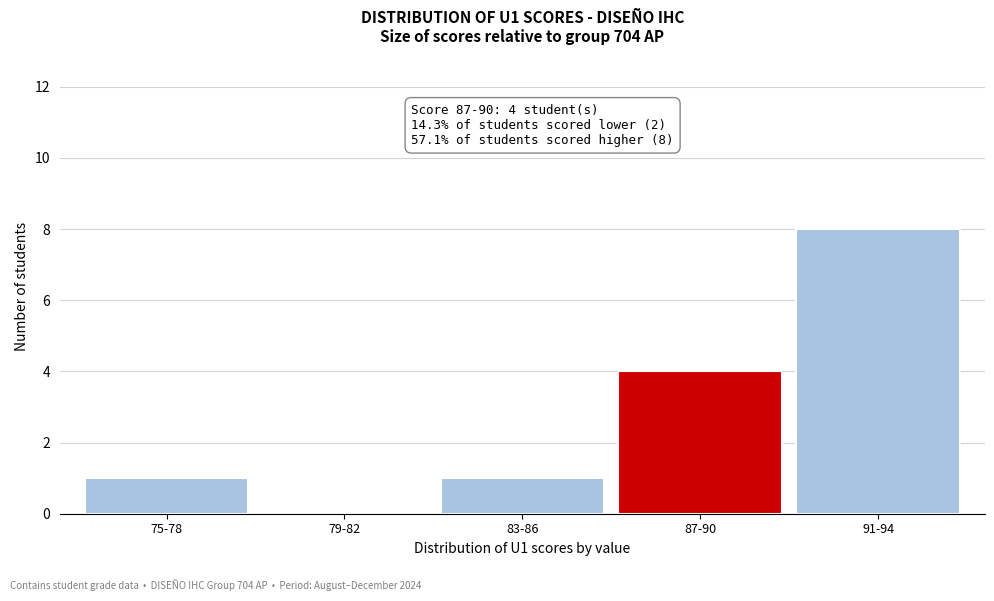

Reading right to left, list all the values displayed in this chart.

91-94=8	87-90=4	83-86=1	79-82=0	75-78=1